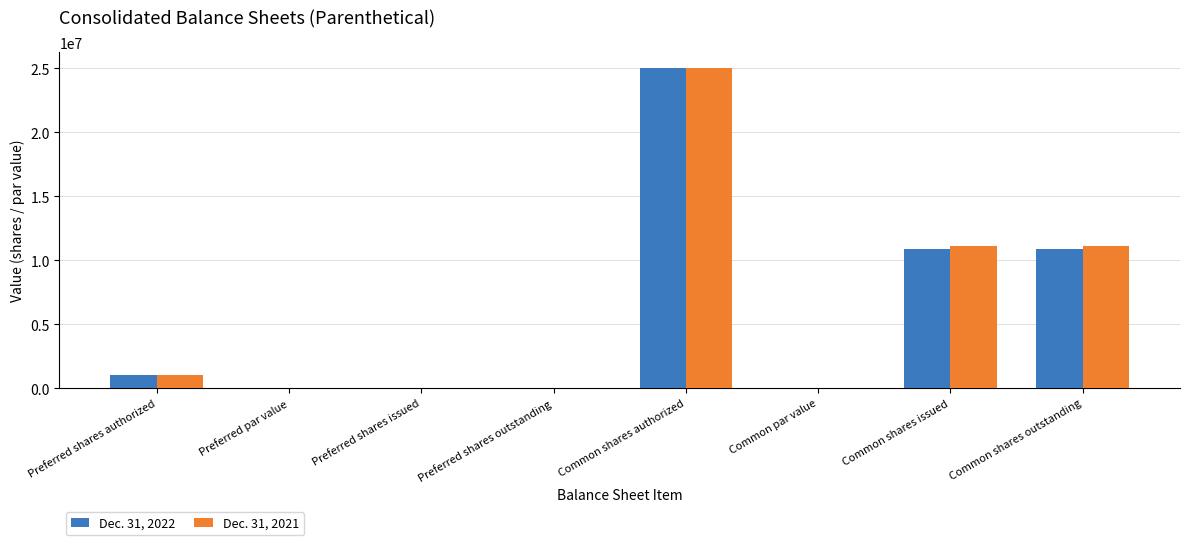

The Dec. 31, 2021 series shows -11930141.7 at Preferred shares issued. True or false?

False